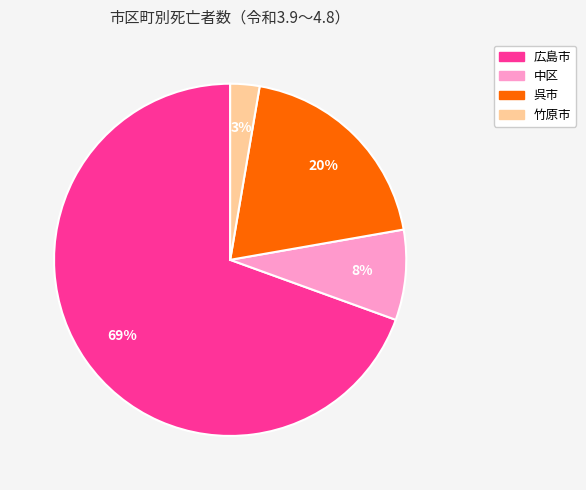

How many slices are in this pie chart?

4